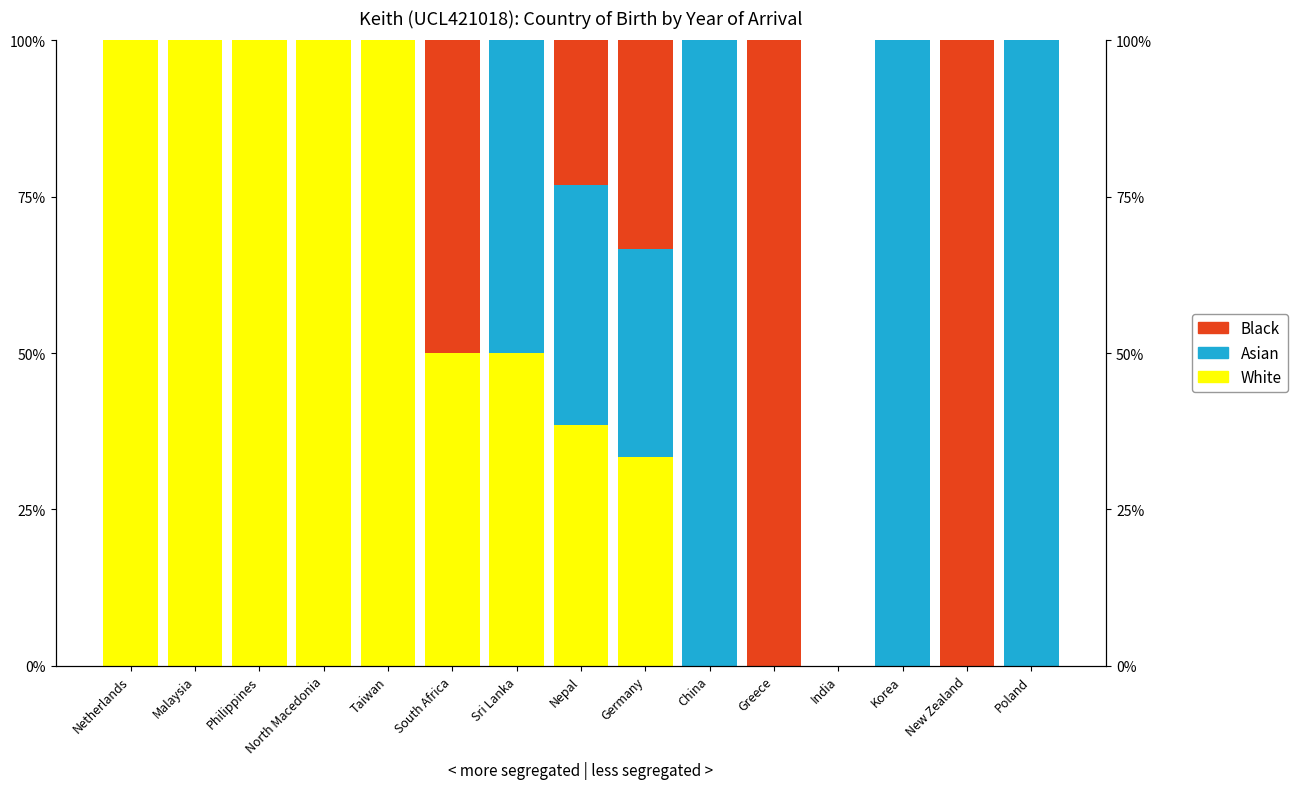

What is the label of the 4th bar from the right?

India